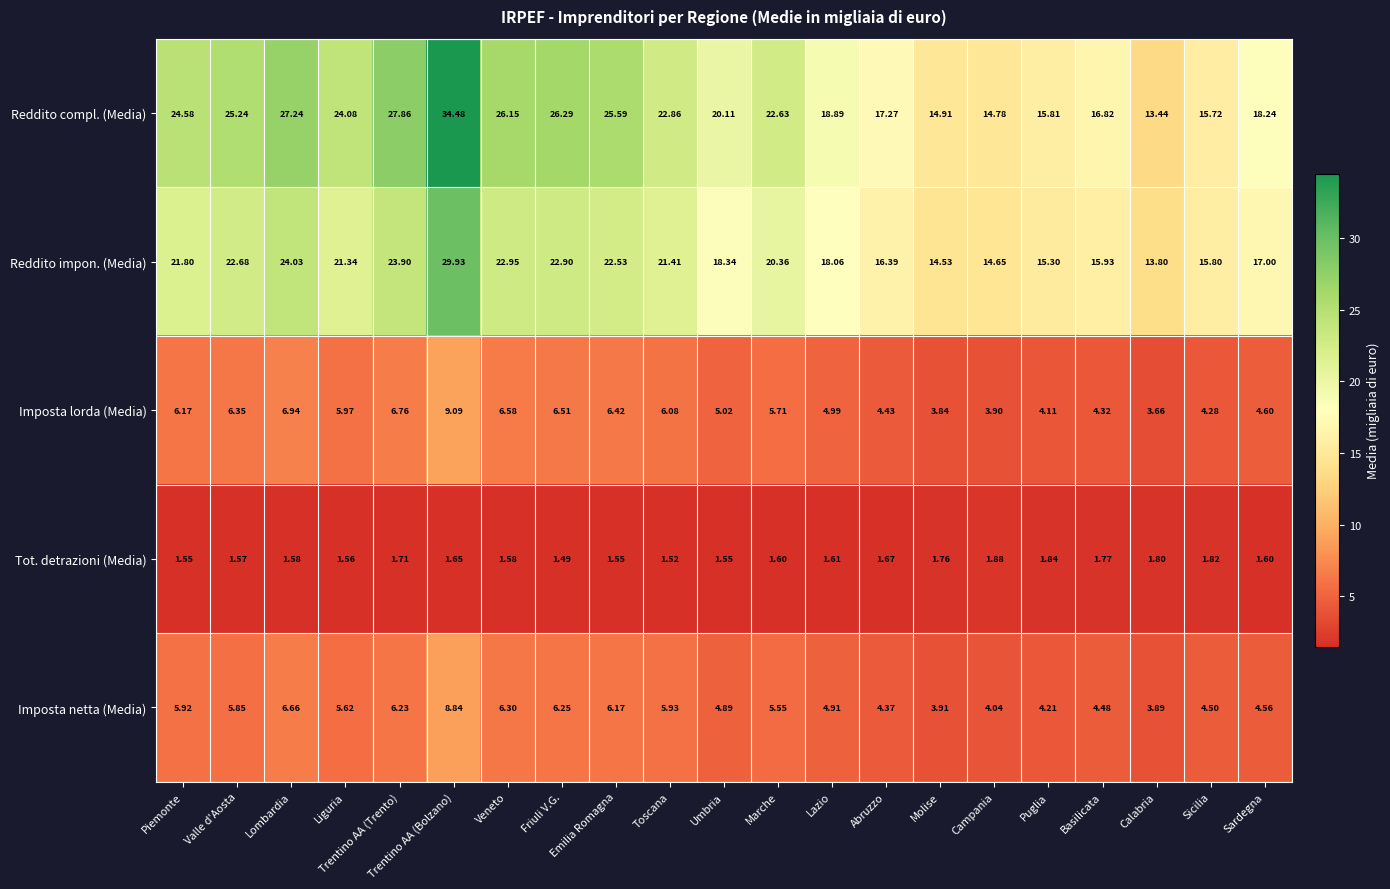

Which category has the lowest value in the Imposta netta (Media) series?

Calabria